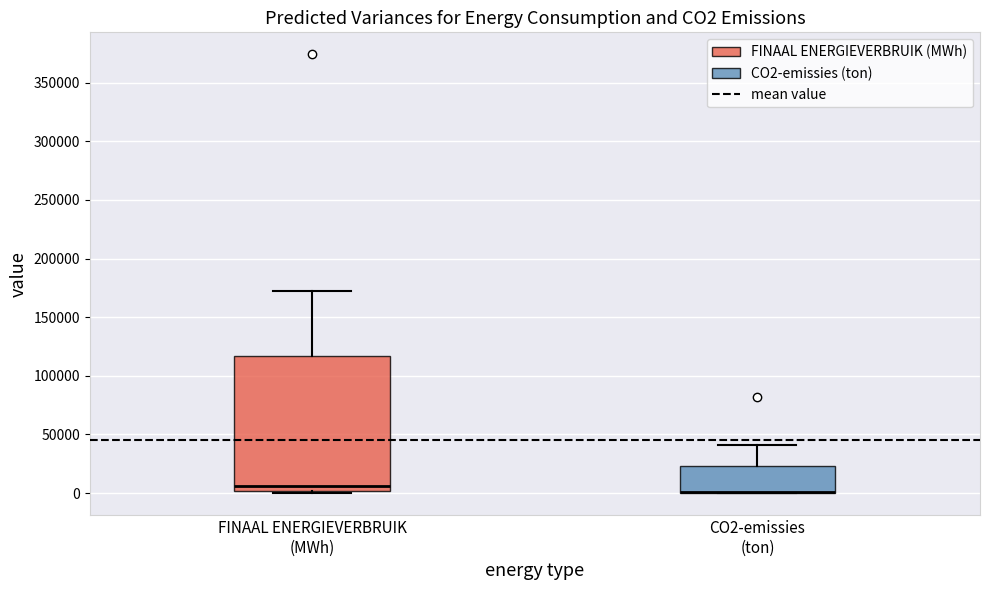

Reading left to right, transcribe this box plot: for each box, give where its median line is, the range the box spans, and where its two whiskers end, as read against the y-axis. The values are not printed on the chart, so give them approximately, as read against the axis.

FINAAL ENERGIEVERBRUIK (MWh): median 5000, box 0 to 115000, whiskers 0 (just below the box's lower edge) to 170000
CO2-emissies (ton): median 0 (drawn on the box's lower edge), box 0 to 25000, whiskers 0 to 40000